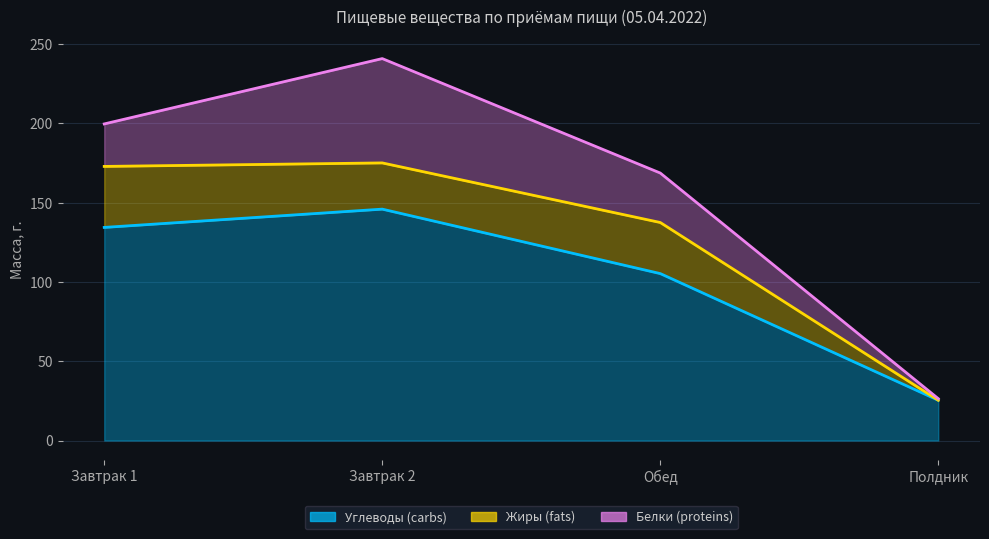

How many data points in Углеводы (carbs) are less than 134?

2